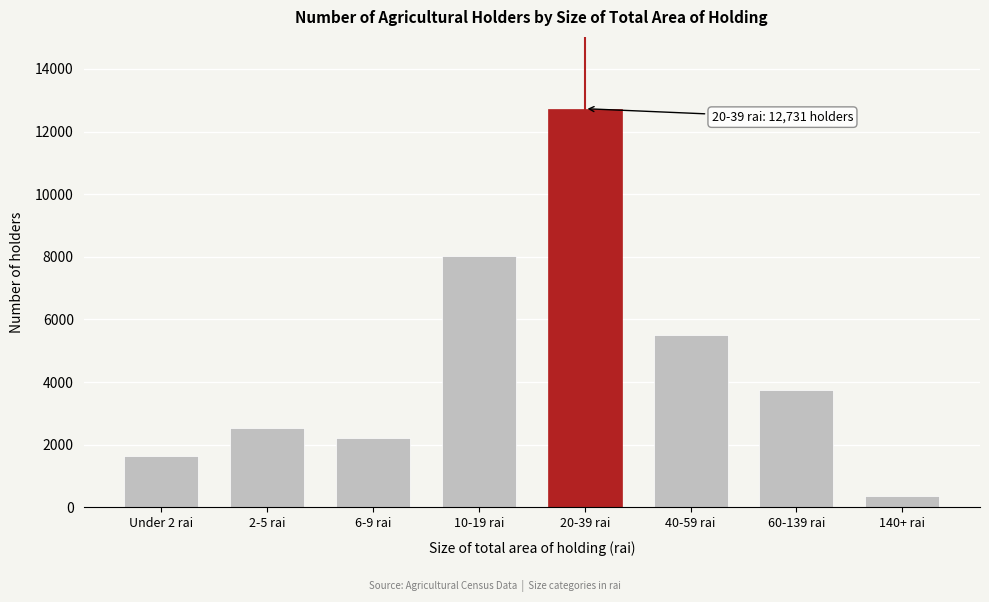

Reading left to right, what are all the values shown in this chart?

1654	2520	2204	8038	12731	5512	3755	364